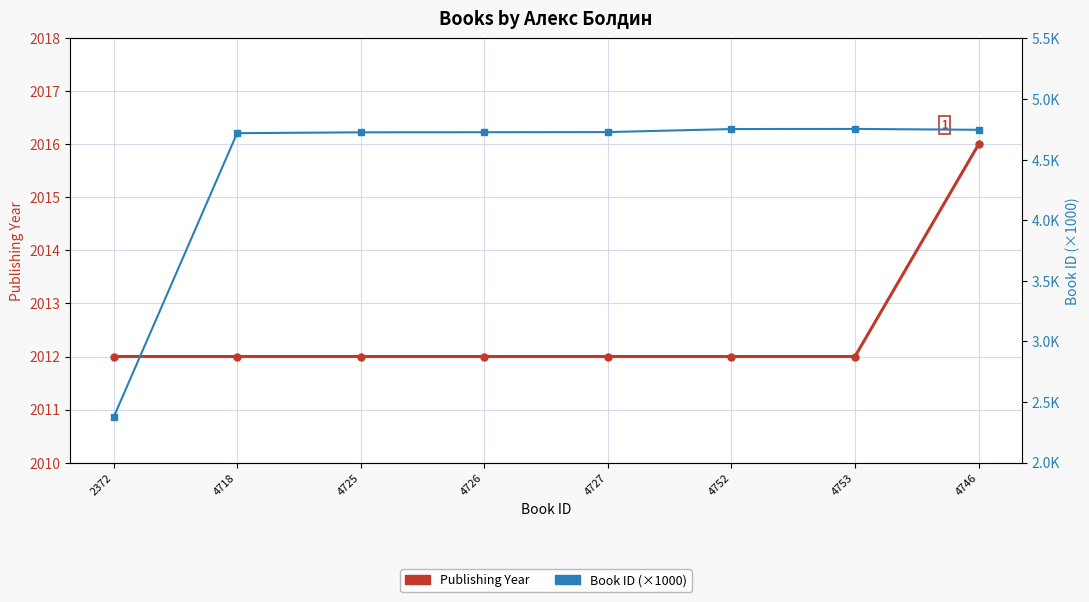

Does the chart have visible grid lines?

Yes